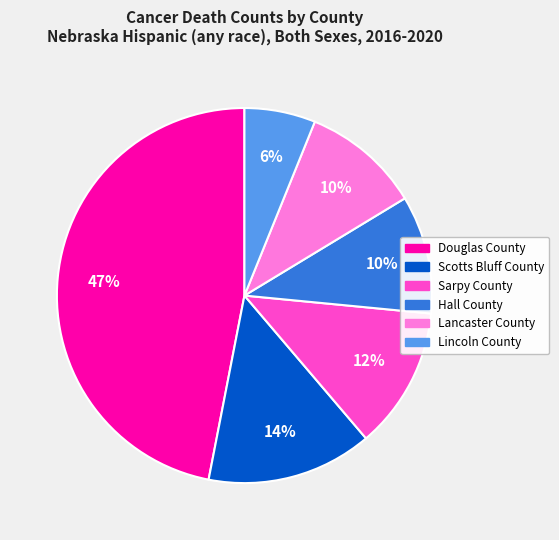

Which category has the smallest portion of the pie?

Lincoln County